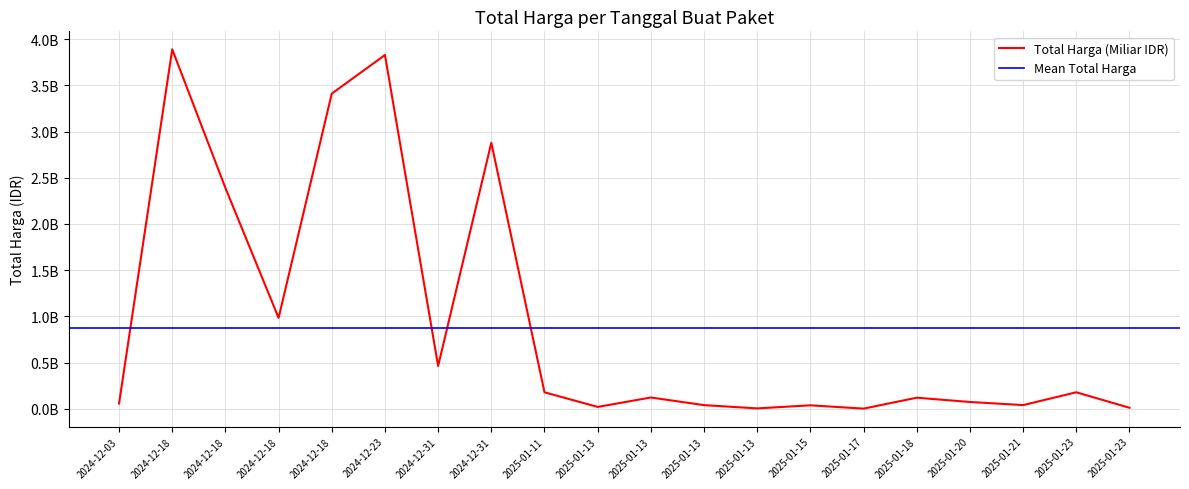

Rank the categories by value from lowest to highest.

2025-01-17, 2025-01-13, 2025-01-23, 2025-01-13, 2025-01-15, 2025-01-13, 2025-01-21, 2024-12-03, 2025-01-20, 2025-01-18, 2025-01-13, 2025-01-11, 2025-01-23, 2024-12-31, 2024-12-18, 2024-12-18, 2024-12-31, 2024-12-18, 2024-12-23, 2024-12-18